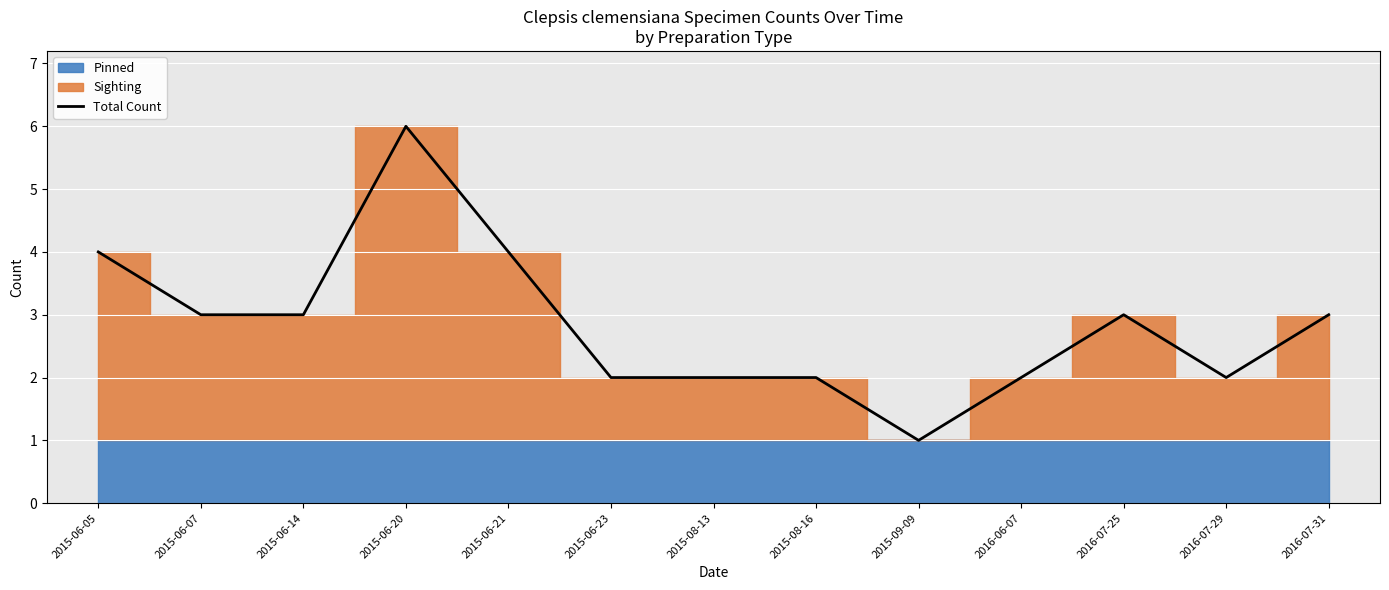

At which label does Total Count reach its peak?

2015-06-20